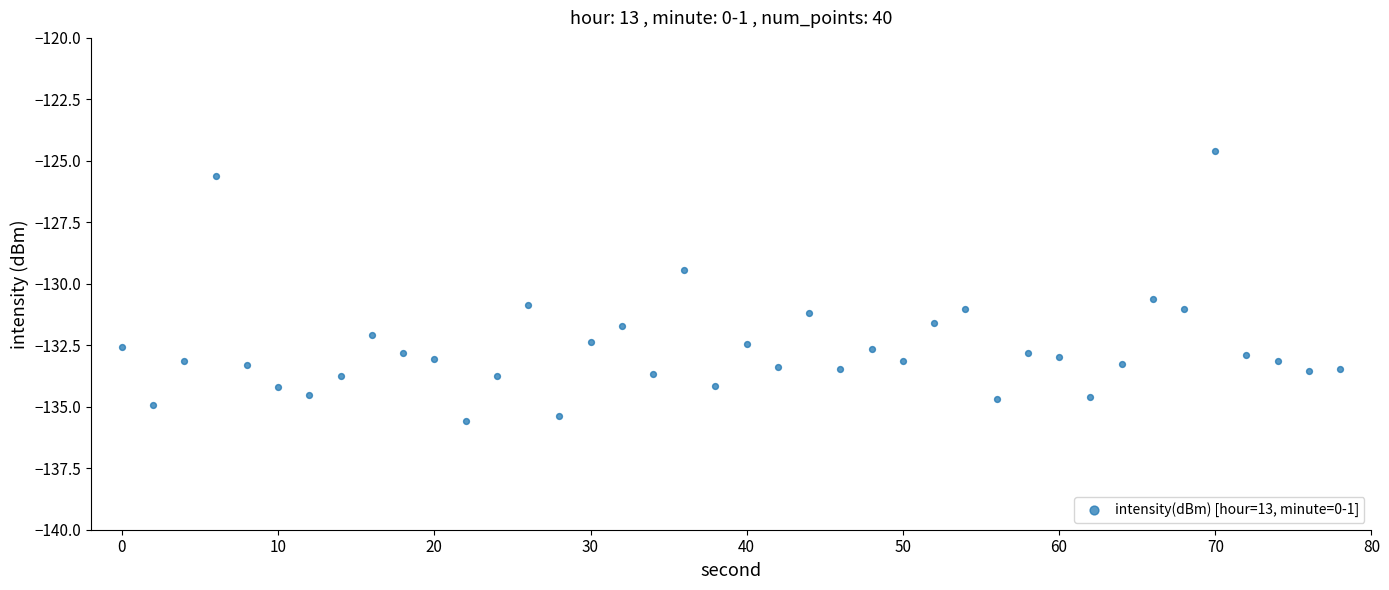

What is the range of Y values (max minus min)?

11.0